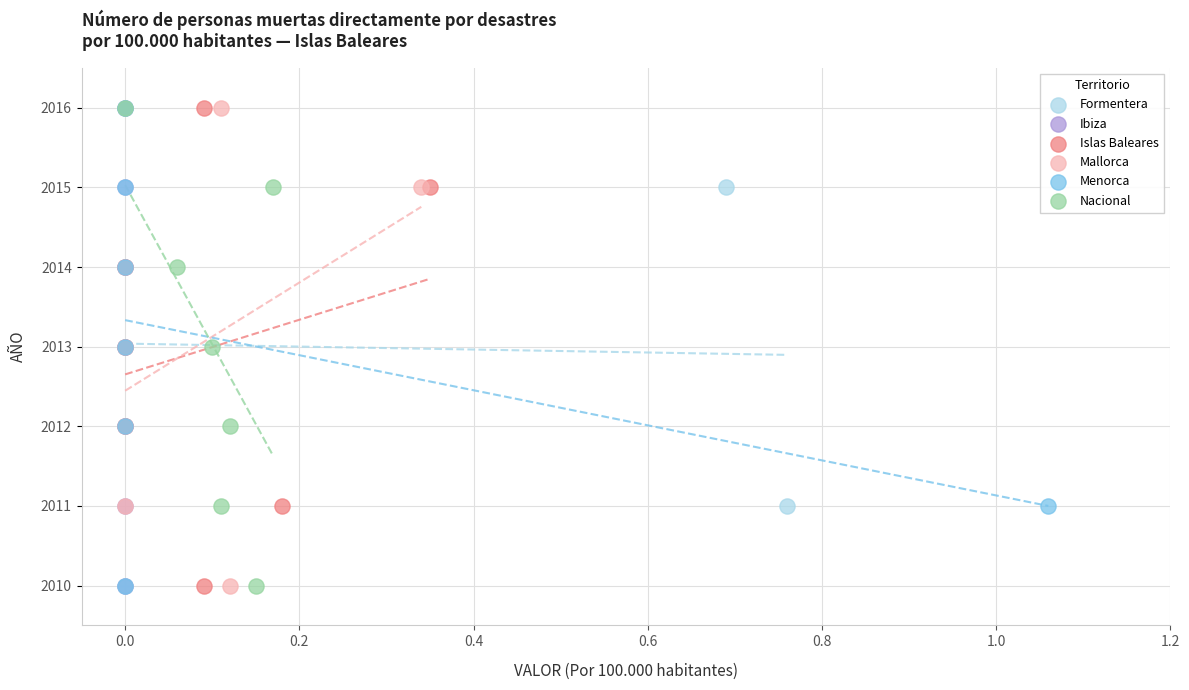

What are all the series names shown in the legend?

Formentera, Ibiza, Islas Baleares, Mallorca, Menorca, Nacional